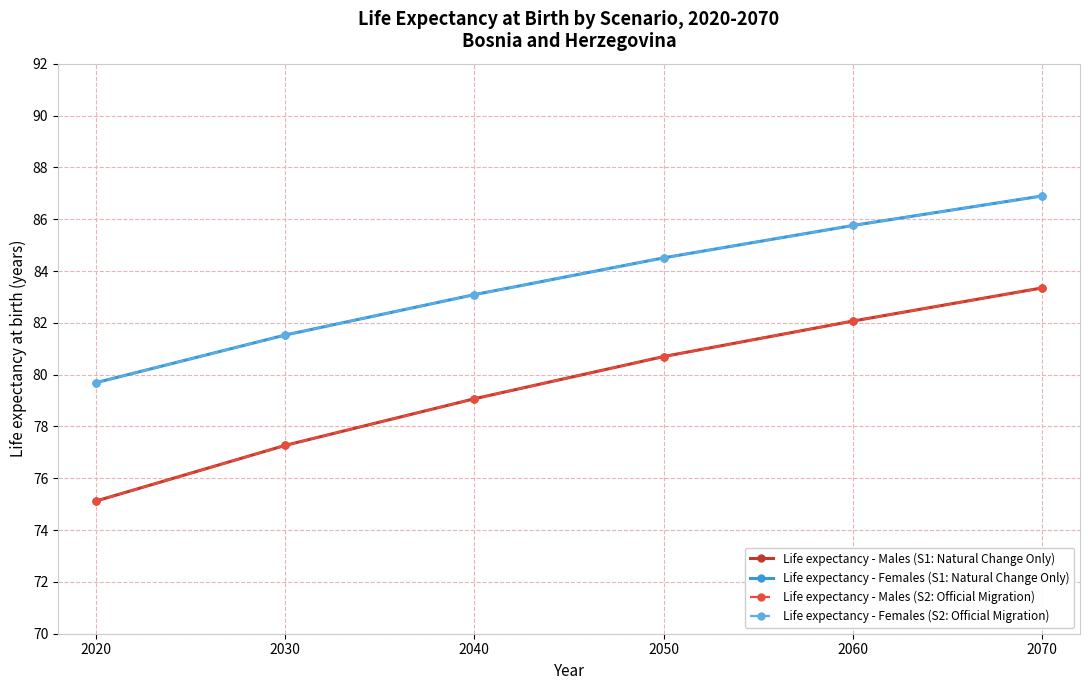

Reading right to left, extract all data points from this chart.

Life expectancy - Males (S1: Natural Change Only): 83.3	82.1	80.7	79.1	77.3	75.1
Life expectancy - Females (S1: Natural Change Only): 86.9	85.8	84.5	83.1	81.5	79.7
Life expectancy - Males (S2: Official Migration): 83.3	82.1	80.7	79.1	77.3	75.1
Life expectancy - Females (S2: Official Migration): 86.9	85.8	84.5	83.1	81.5	79.7